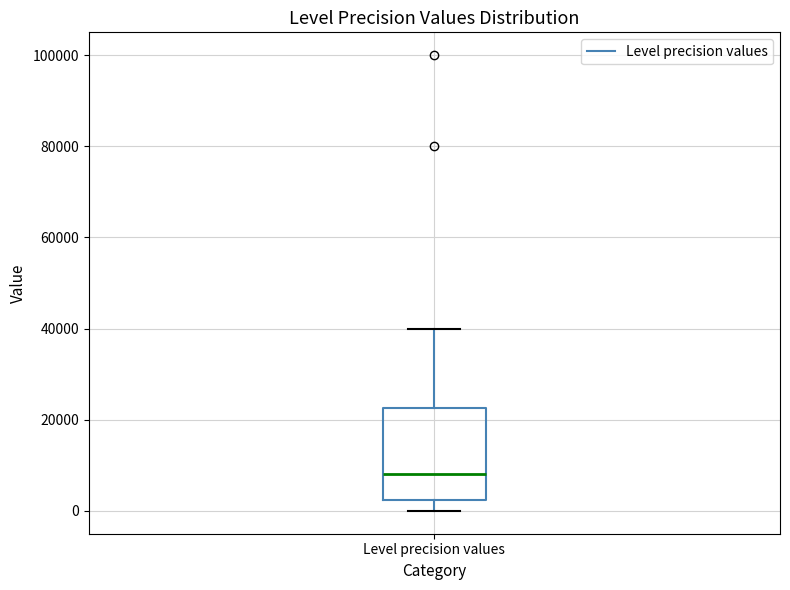

Transcribe this box plot: give where the median line is, the range the box spans, and where the two whiskers end, as read against the y-axis. The values are not printed on the chart, so give them approximately, as read against the axis.

median 8000, box 2000 to 22000, whiskers 0 to 40000